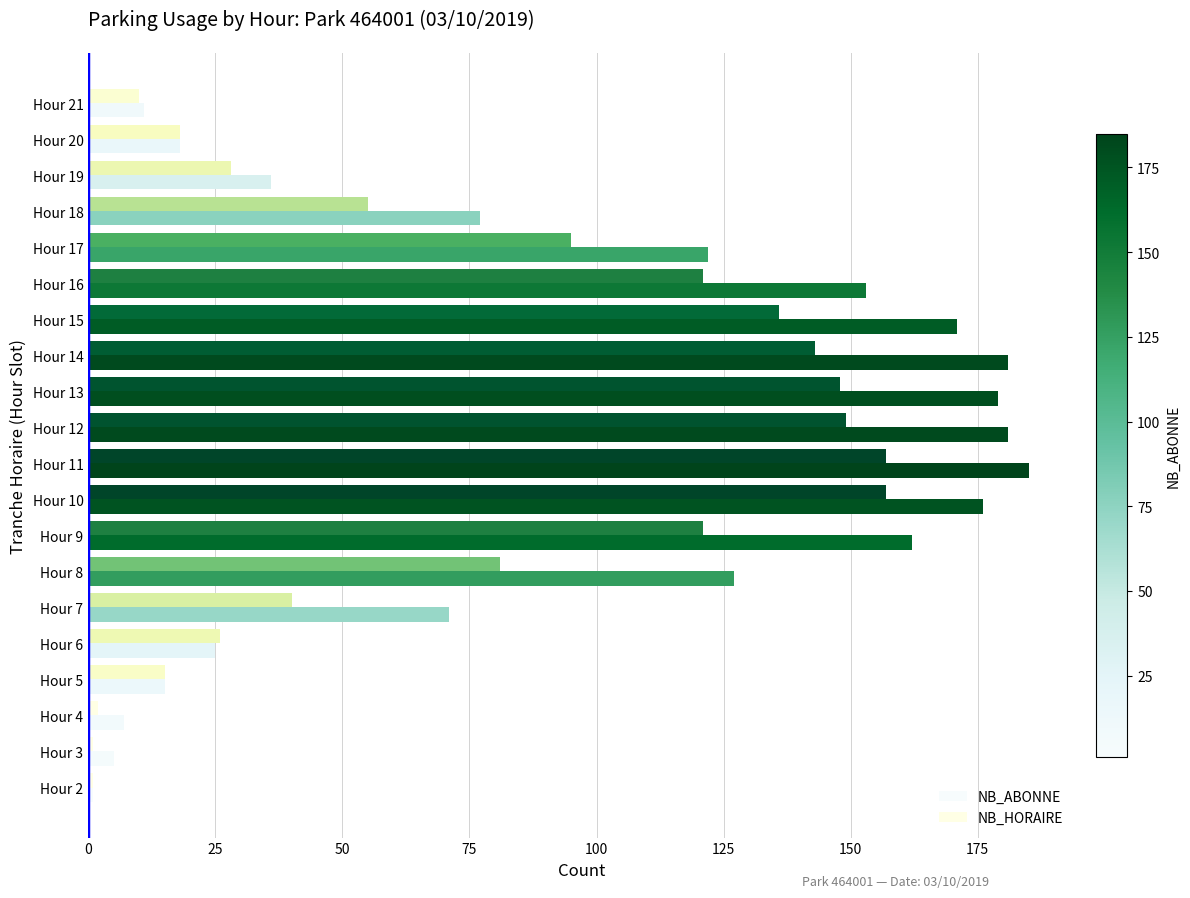

Count the number of categories in the chart.

20